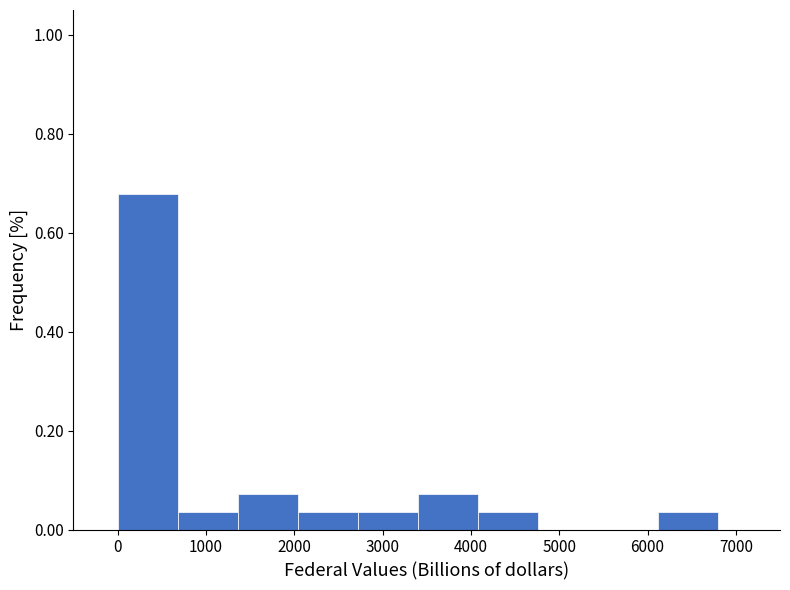

Reading left to right, list every bar in this chart as the range it spans on the x-axis followed by its height. Neither the bar edges nor the heights are printed on the chart, so give them approximately, as read against the axes.

0 to 700: 0.68
700 to 1400: 0.04
1400 to 2000: 0.08
2000 to 2700: 0.04
2700 to 3400: 0.04
3400 to 4100: 0.08
4100 to 4800: 0.04
4800 to 5400: 0
5400 to 6100: 0
6100 to 6800: 0.04